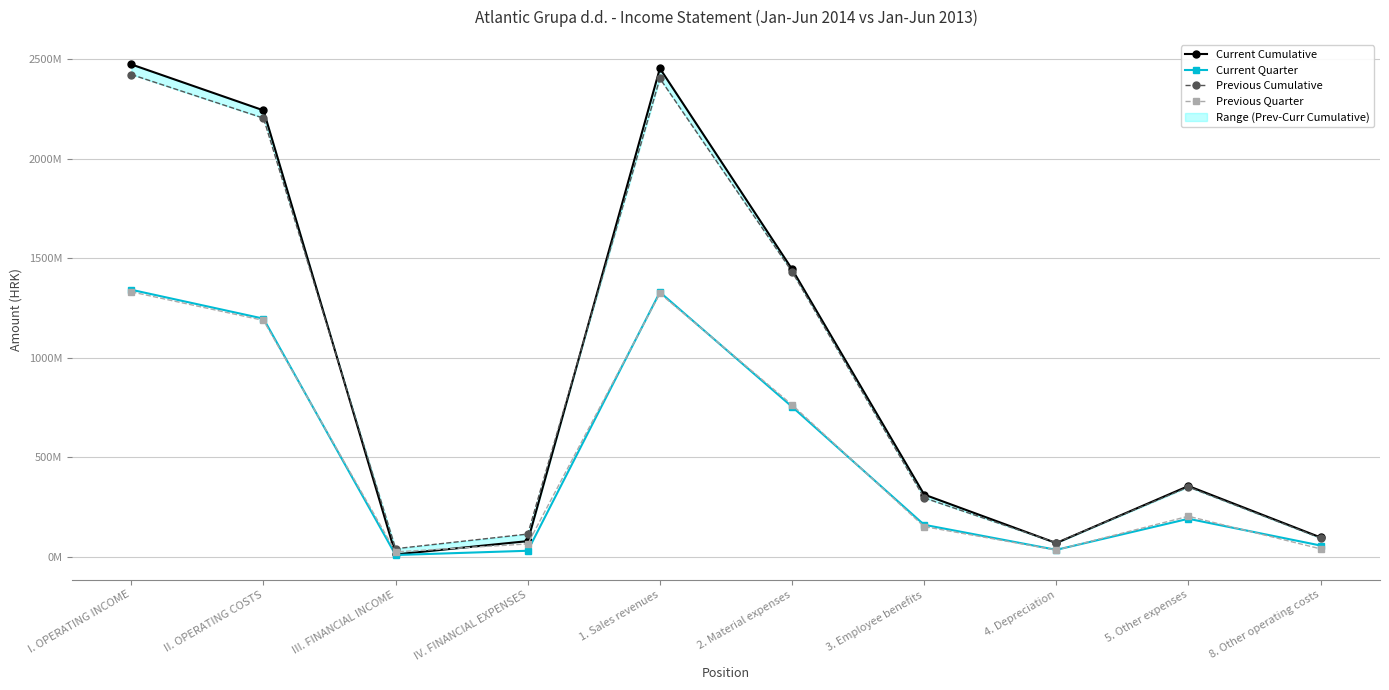

Which category has the highest value across all series?

I. OPERATING INCOME